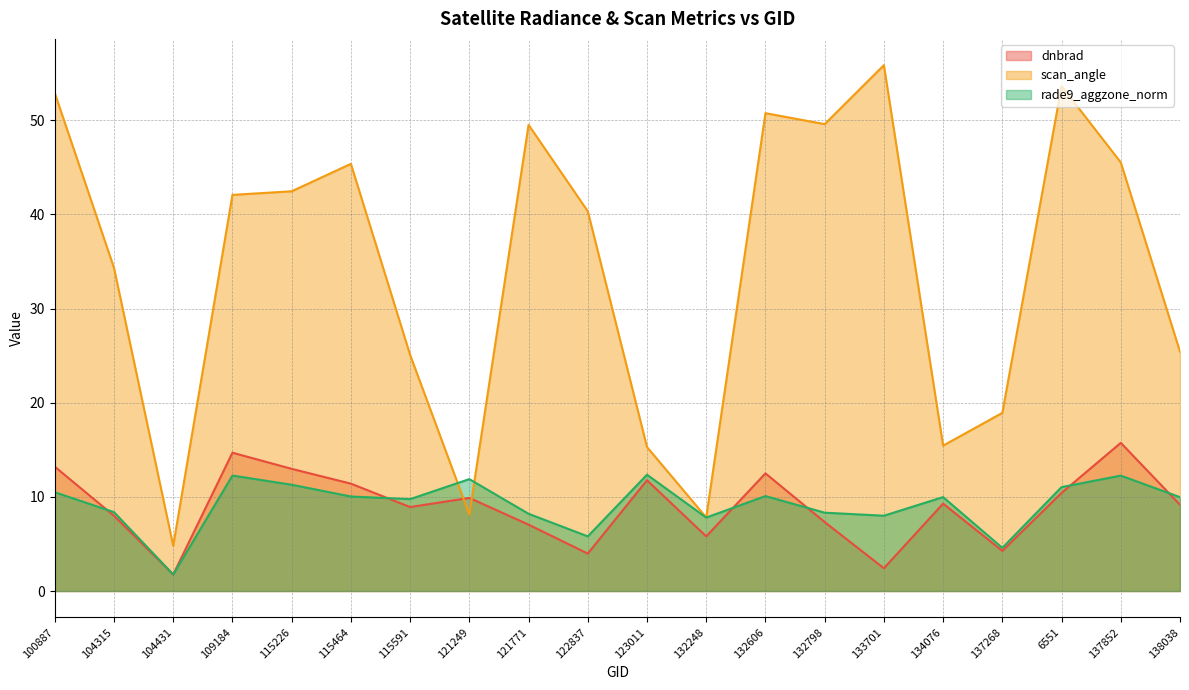

How many distinct data groups are displayed?

3